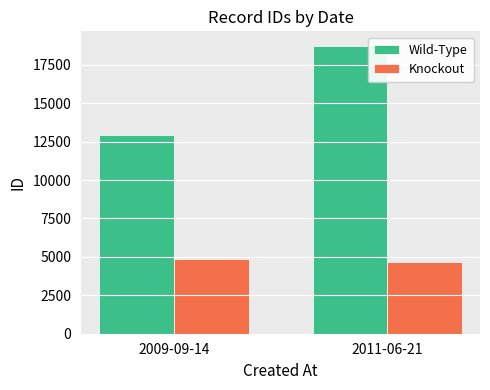

How many bars are there in each group?

2